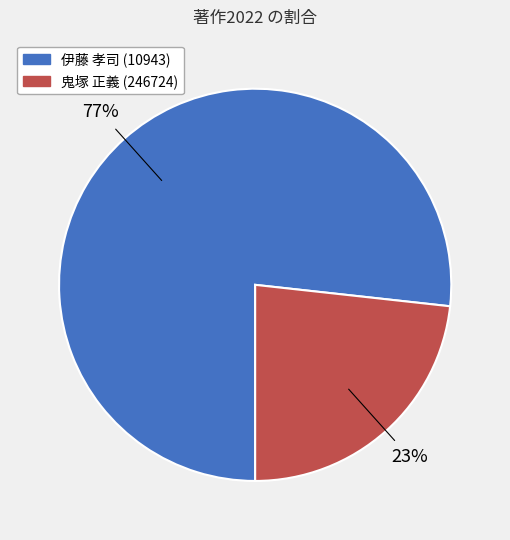

What is the ratio of the value at 鬼塚 正義 (246724) to the value at 伊藤 孝司 (10943)?

0.3